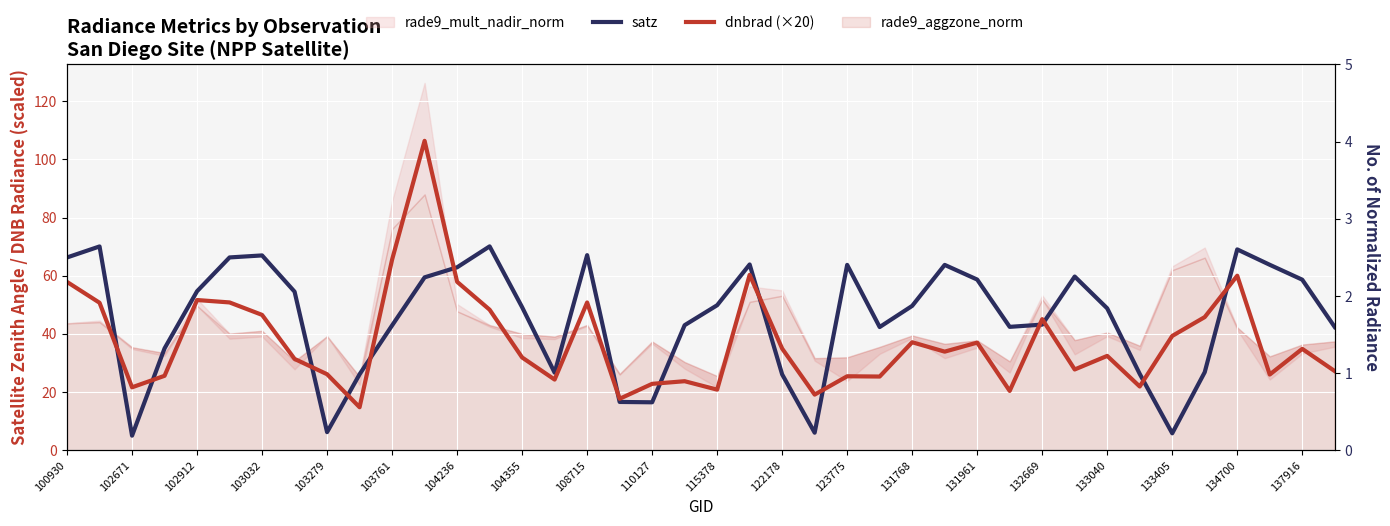

Reading left to right, what are all the values shown in this chart?

satz: 66.3	70.1	5.0	35.0	54.7	66.3	67.0	54.5	6.2	26.1	42.9	59.4	62.9	70.1	49.2	26.7	67.1	16.6	16.5	43.0	49.9	63.9	26.1	6.1	63.7	42.4	49.6	63.7	58.7	42.4	43.2	59.7	48.8	26.3	5.8	26.8	69.0	63.8	58.6	42.4
dnbrad (×20): 57.9	50.7	21.6	25.6	51.6	50.8	46.5	31.4	26.1	14.8	65.5	106.3	57.9	48.3	31.9	24.3	50.8	17.7	22.8	23.7	20.9	60.3	35.0	19.1	25.4	25.3	37.1	33.9	37.0	20.4	45.1	27.8	32.4	21.9	39.3	45.8	60.0	26.0	34.9	27.2